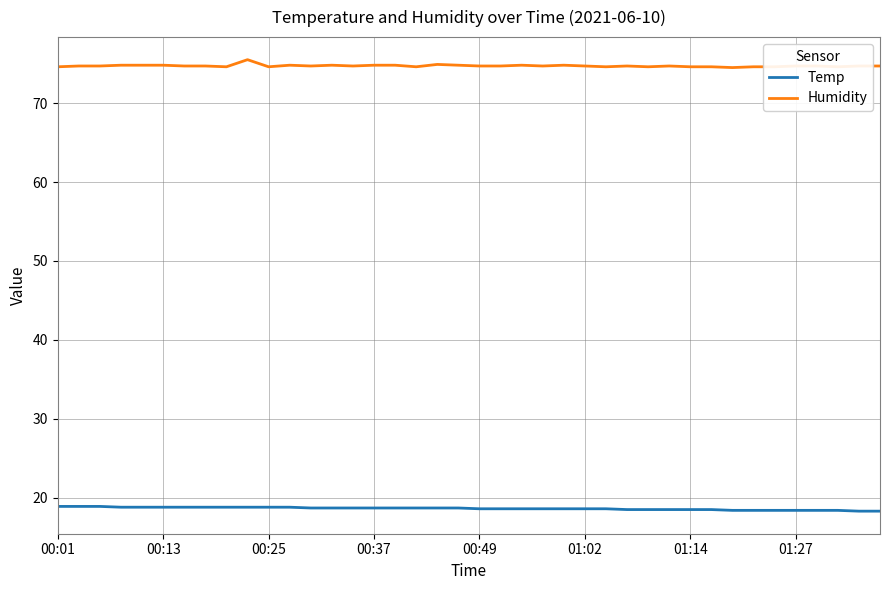

True or false: Temp and Humidity intersect in this chart.

False